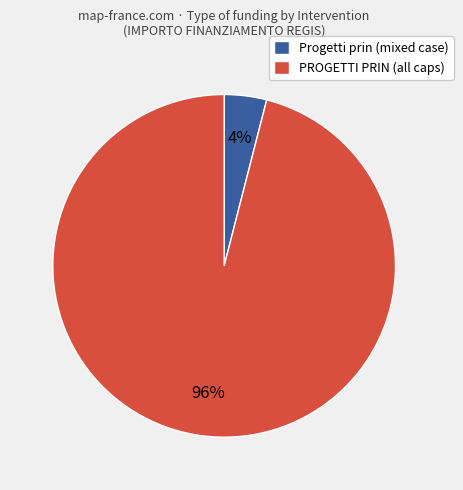

What percentage is the PROGETTI PRIN (all caps) slice, to the nearest percent?

96%